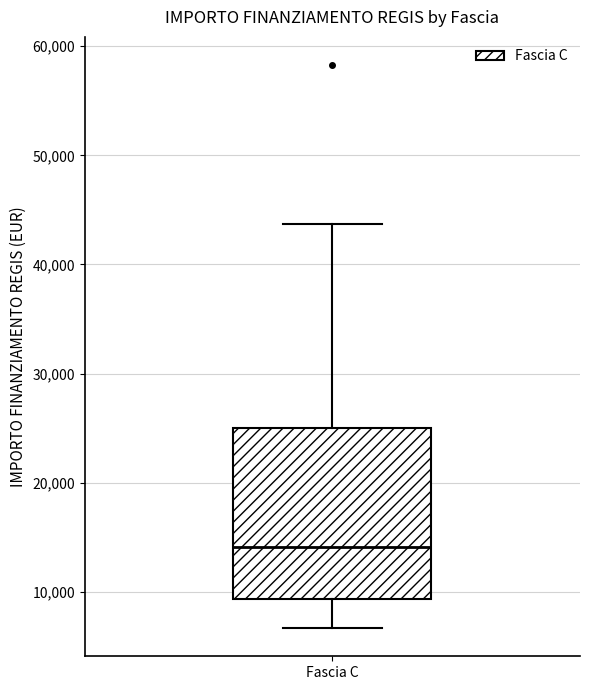

Read this box plot against the y-axis: the position of the median line, the range covered by the box, and the ends of both whiskers. The values are not printed on the chart, so give them approximately, as read against the axis.

median 14000, box 9000 to 25000, whiskers 7000 to 44000